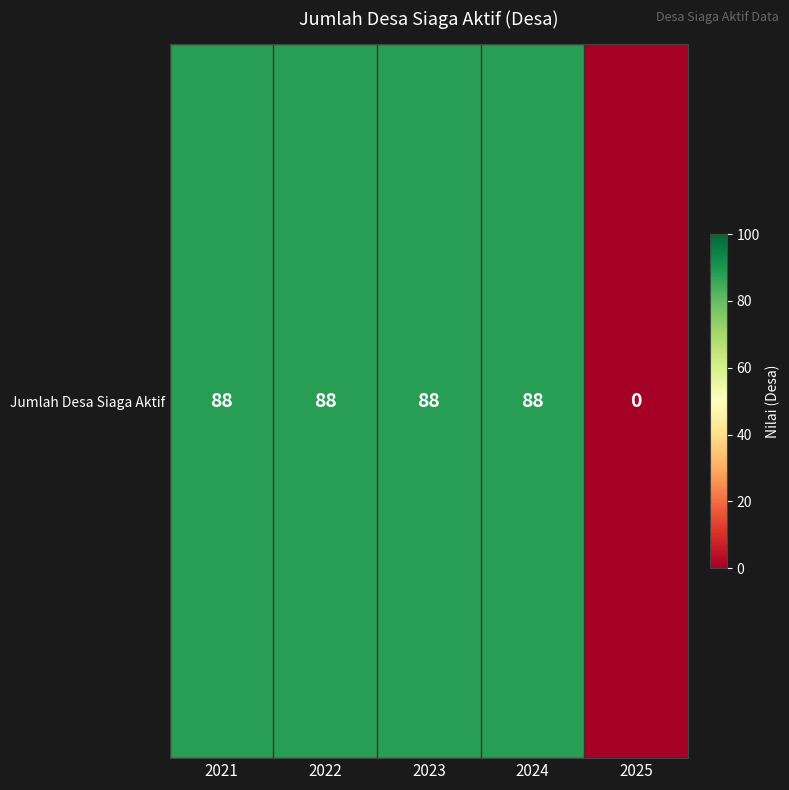

What value does the data have at 2022?

88